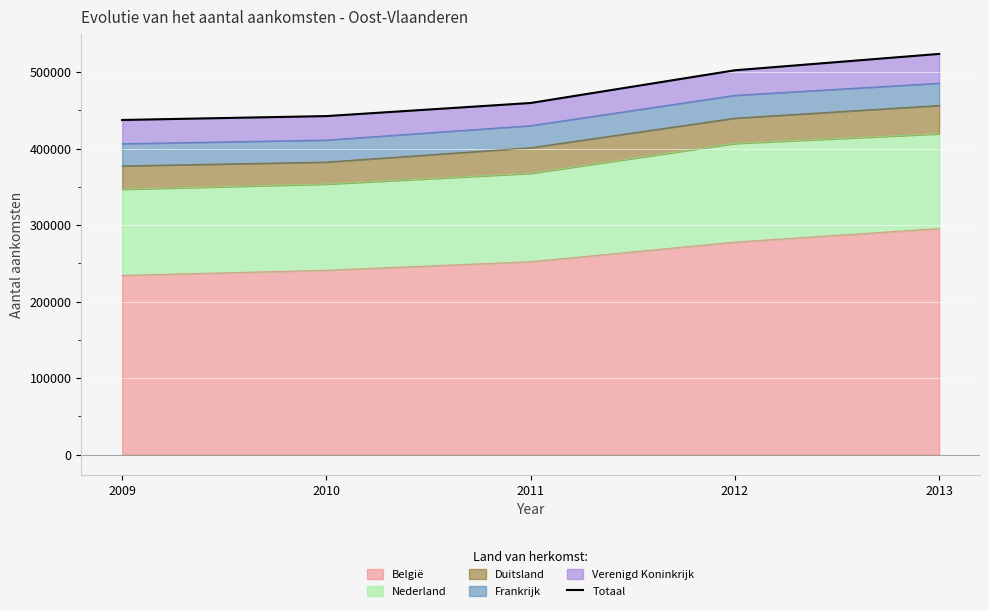

What is the value of the 3rd point from the left?

459644